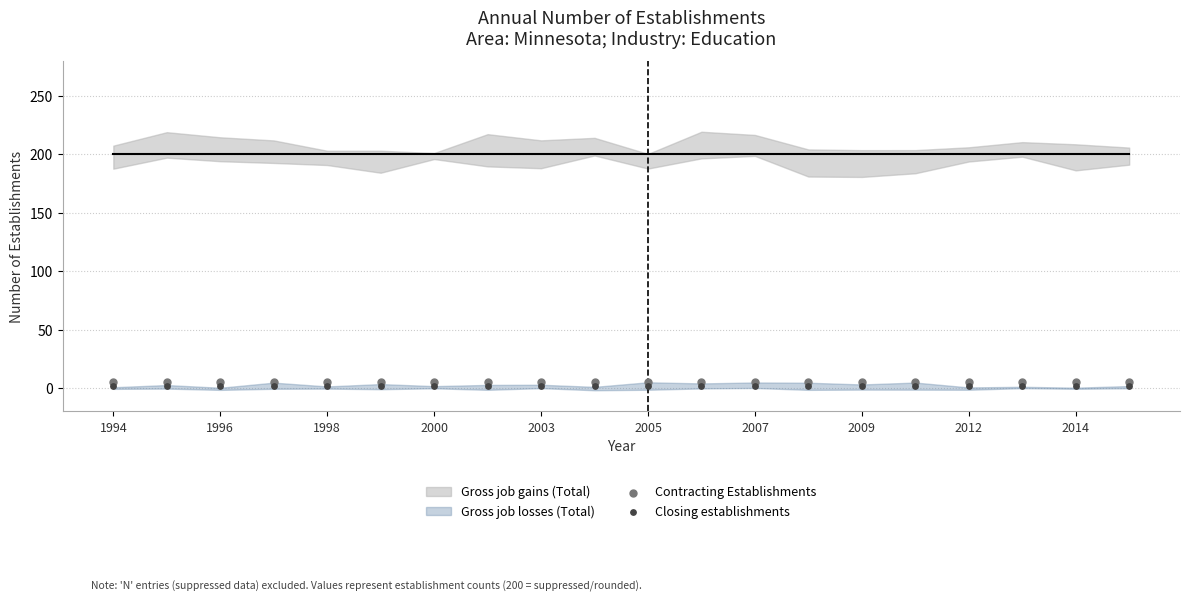

Which series reaches the maximum Y coordinate?

Contracting Establishments